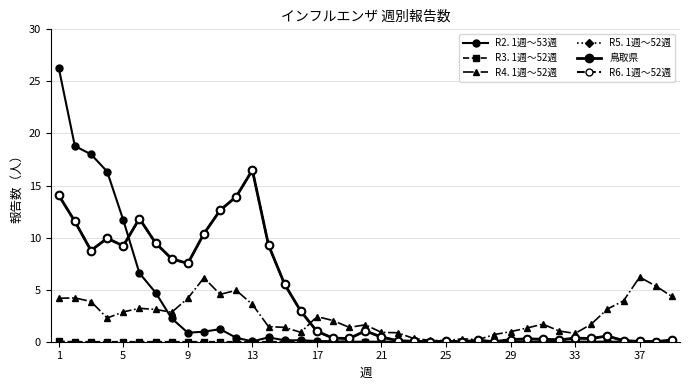

Is this an area chart (filled region under the line)?

No